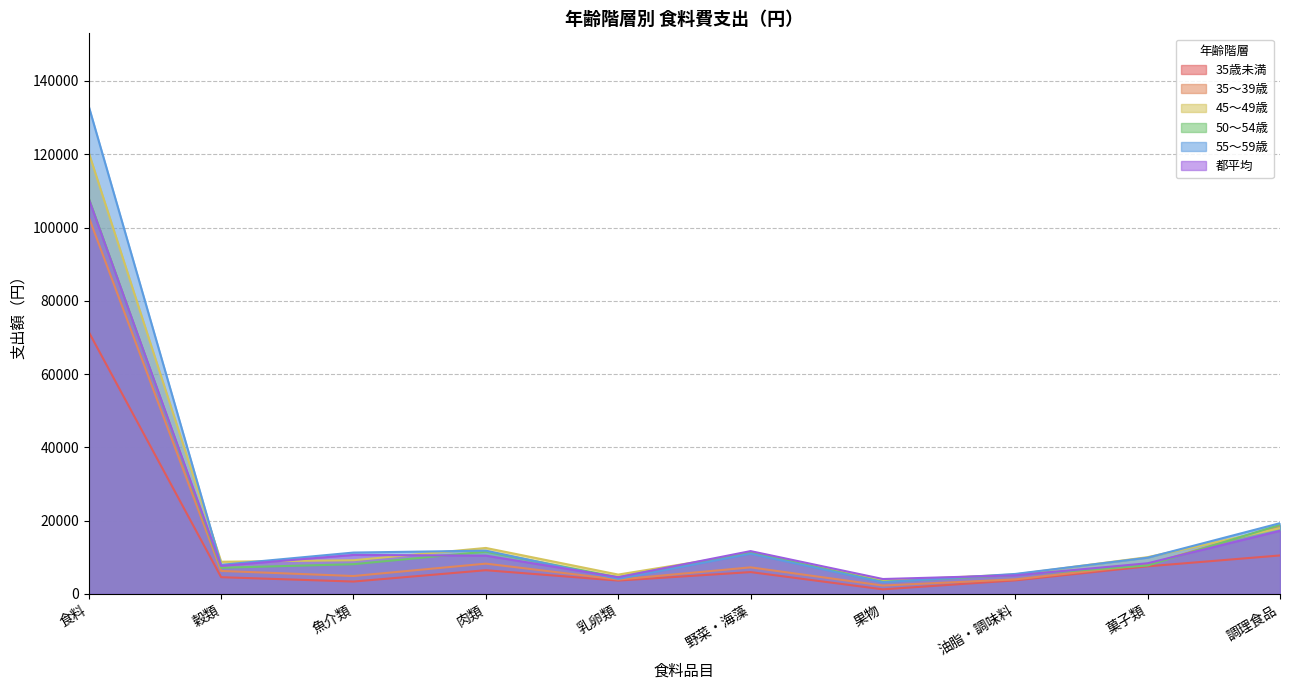

Which series has the largest total across all categories?

55～59歳